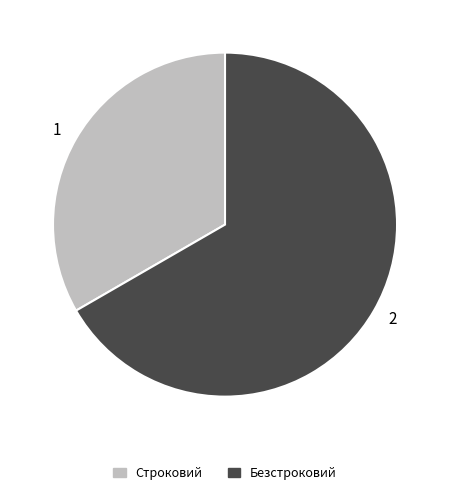

The 1 slice represents 33% of the pie. True or false?

True